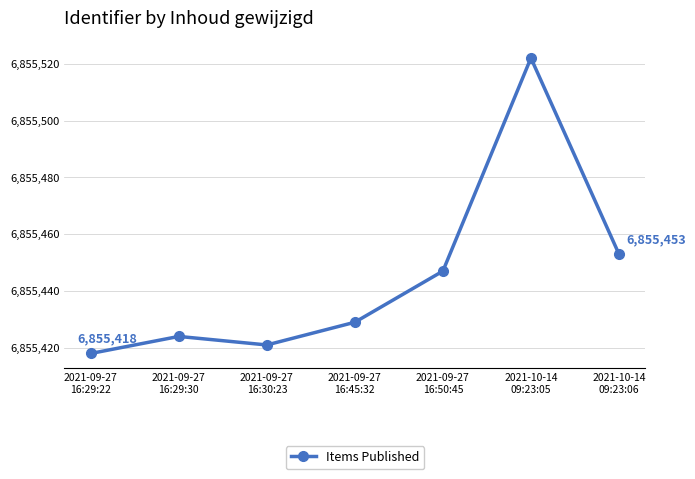

What position from the left is 2021-10-14
09:23:06?

7